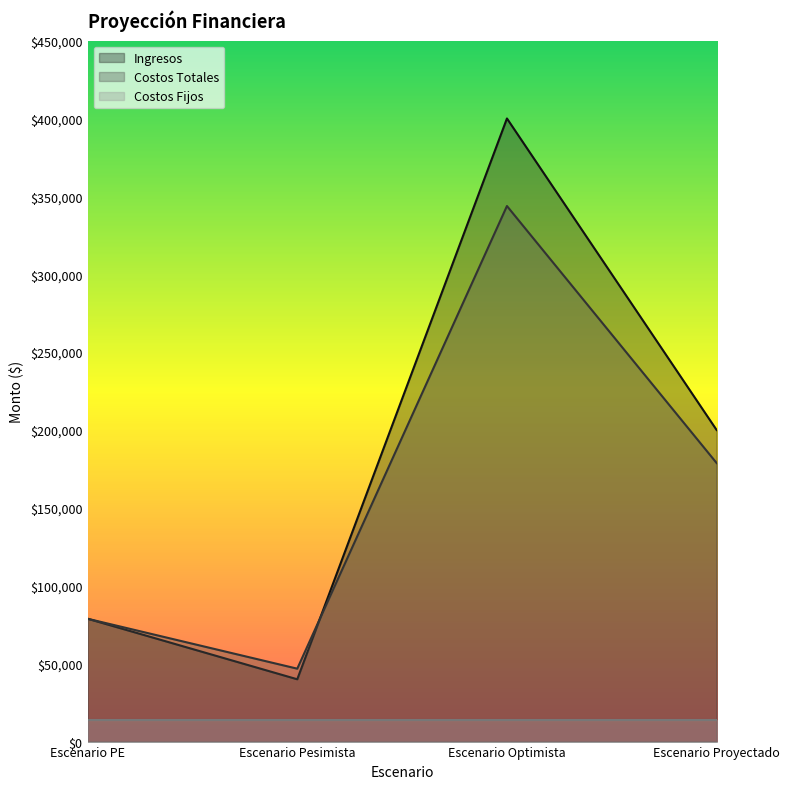

How many interior local peaks does the Costos Totales series have?

1